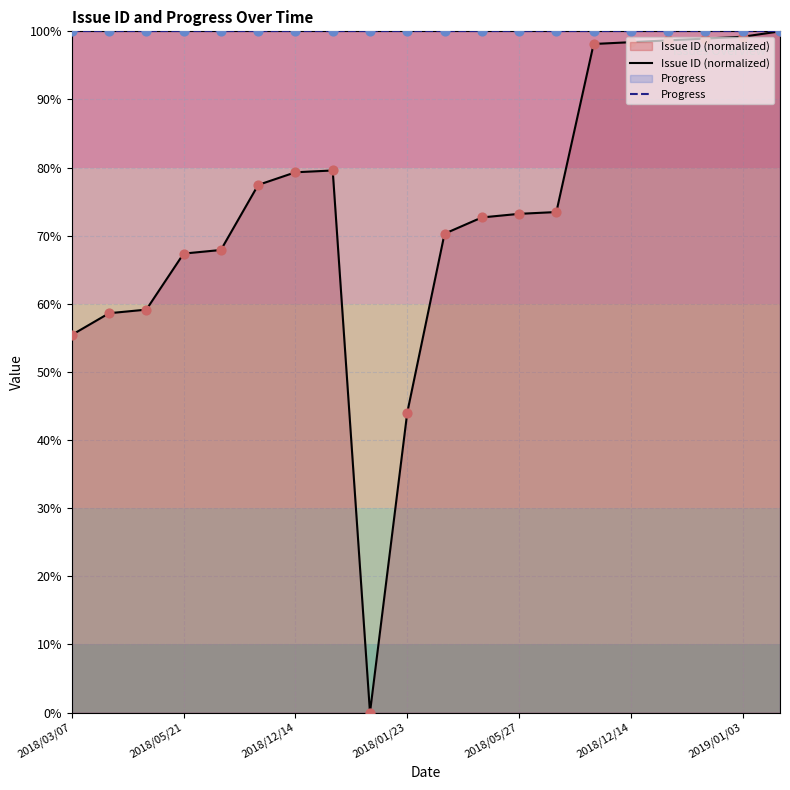

Which series has the largest Y range (max minus min)?

Issue ID (normalized)